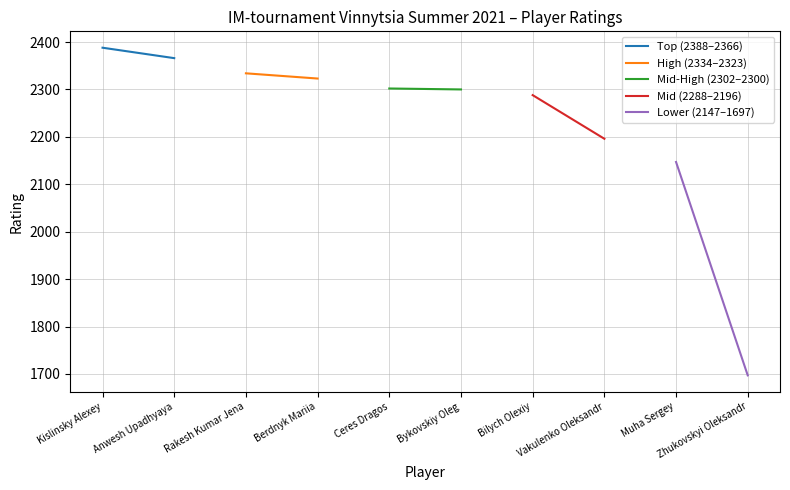

What is the greatest value displayed?

2388